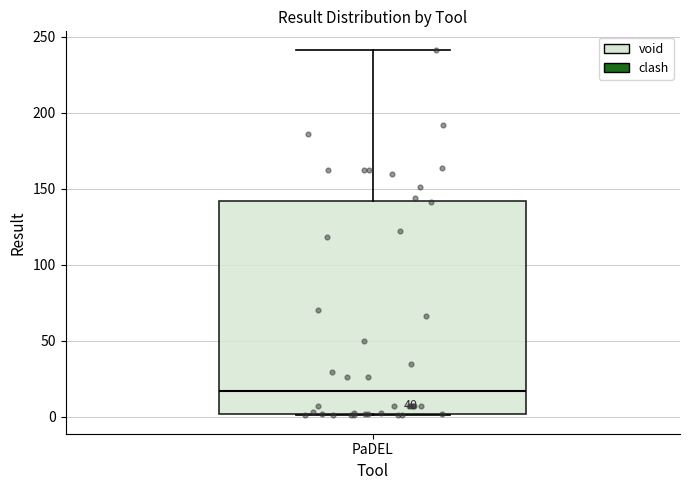

Read this box plot against the y-axis: the position of the median line, the range covered by the box, and the ends of both whiskers. The values are not printed on the chart, so give them approximately, as read against the axis.

median 15, box 0 to 140, whiskers 0 to 240